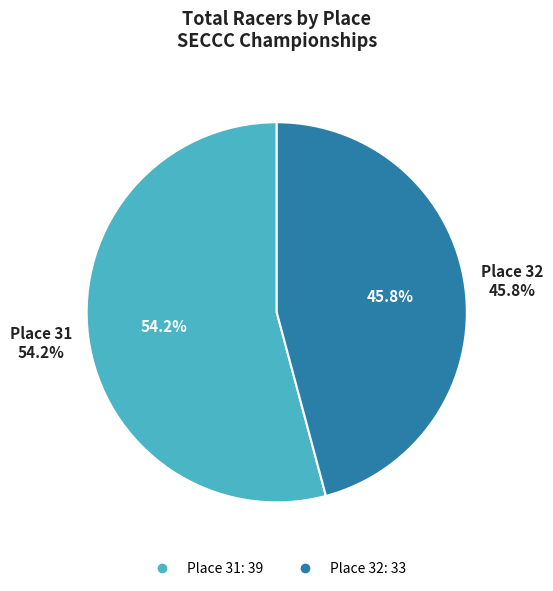

Between Place 31 and Place 32, which is larger?

Place 31